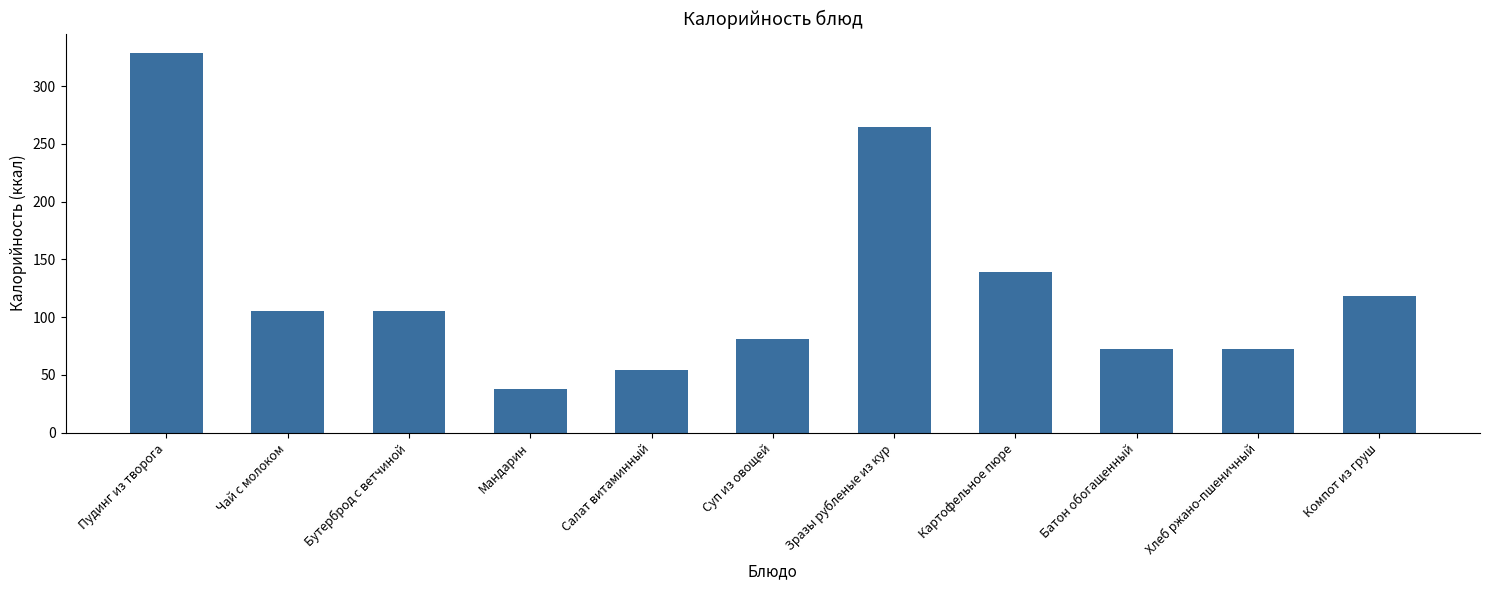

Between Бутерброд с ветчиной and Мандарин, which is larger?

Бутерброд с ветчиной